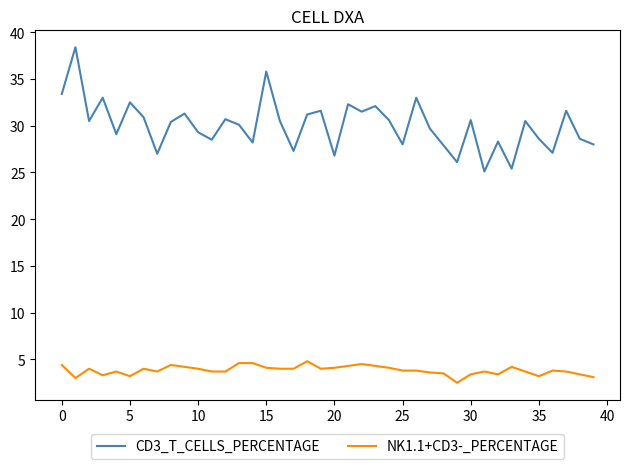

What is the highest value of the CD3_T_CELLS_PERCENTAGE series?

38.4